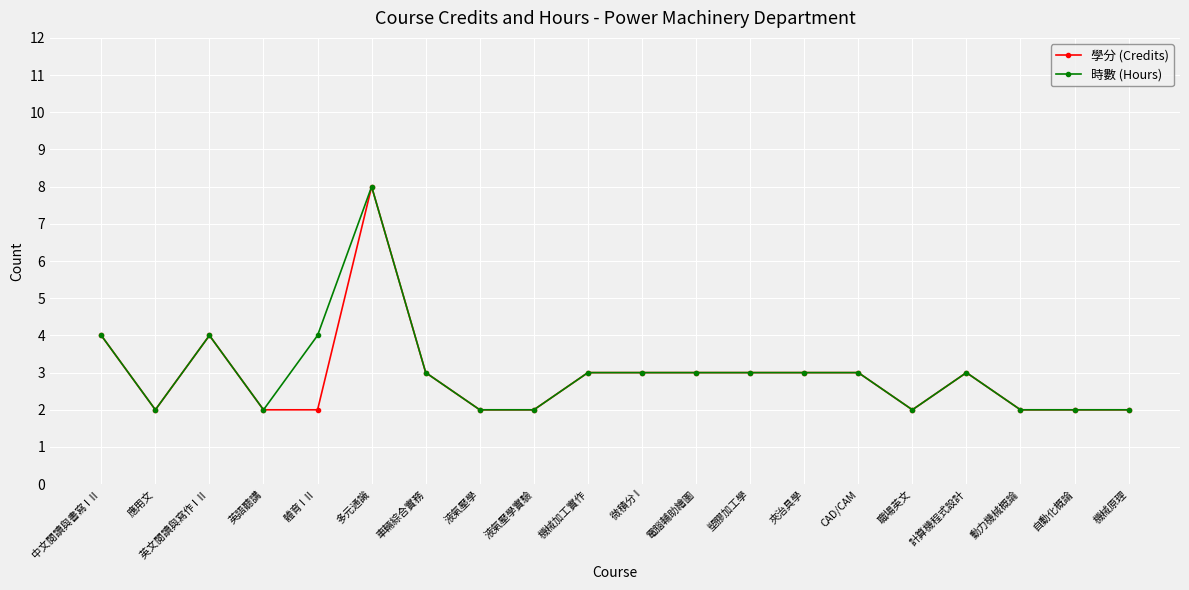

True or false: 學分 (Credits) has more than 0 interior local peaks.

True